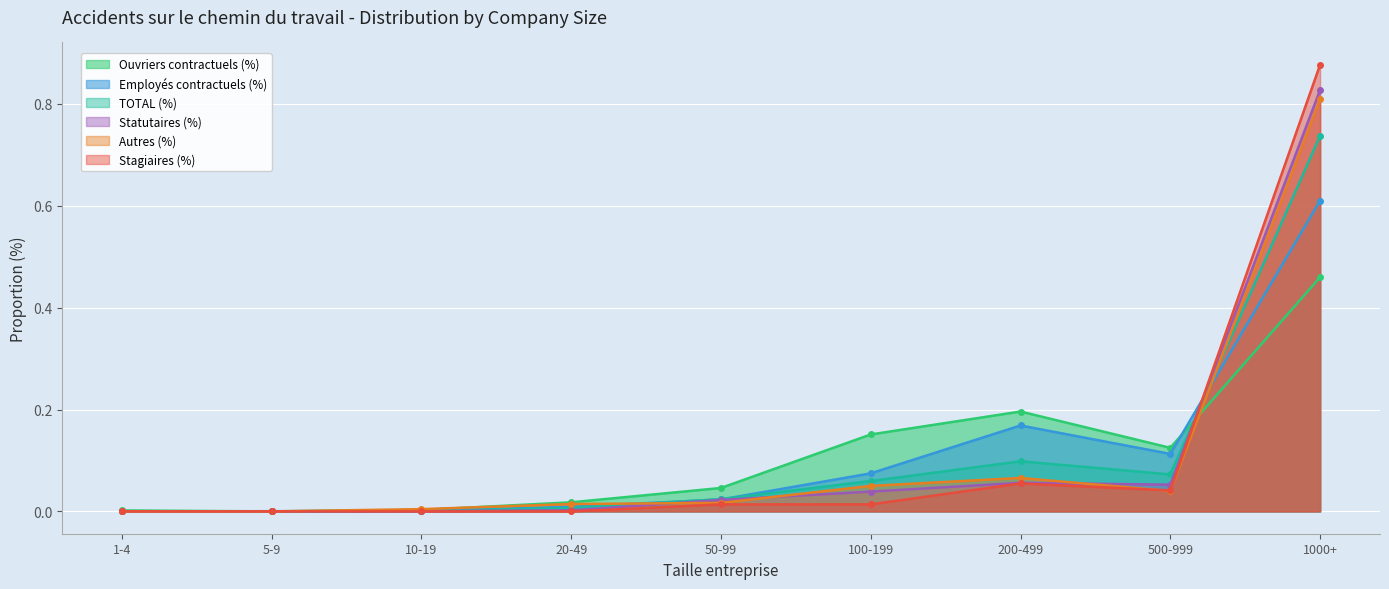

What is the greatest value displayed?

0.9